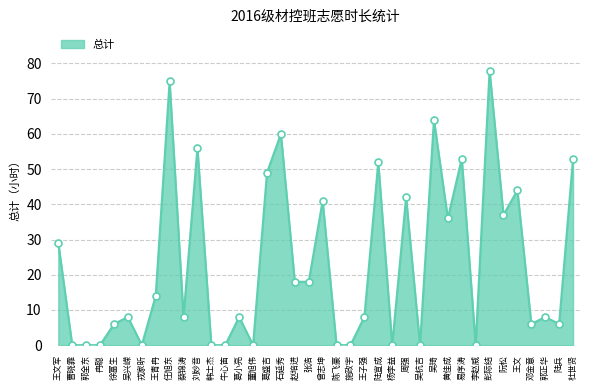

What is the change in value from 葛小亮 to 吴琦?

+56